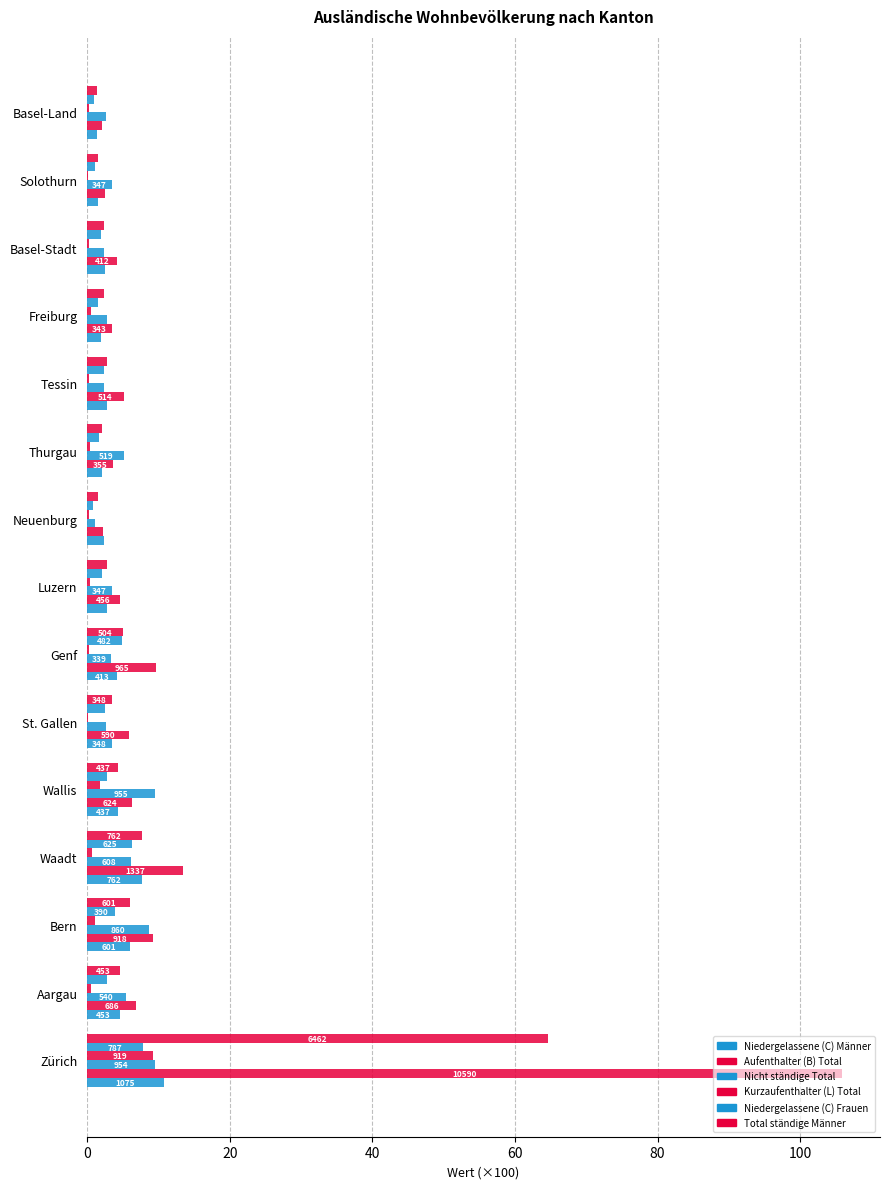

How many data points does each series have?

15